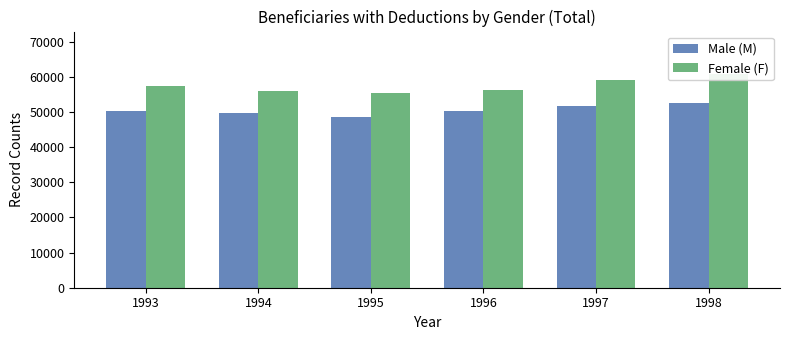

The Female (F) series shows 56316 at 1996. True or false?

True